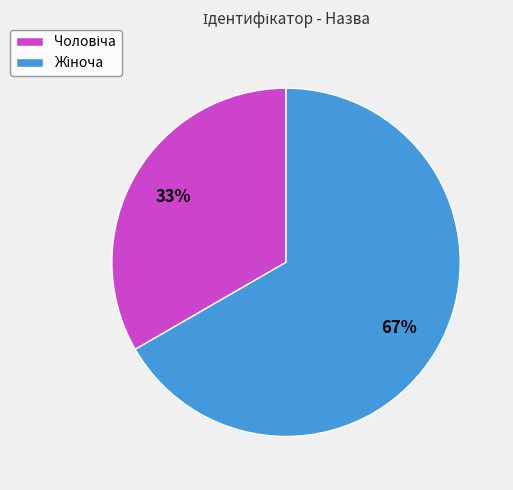

Is there a majority slice in this chart?

Yes